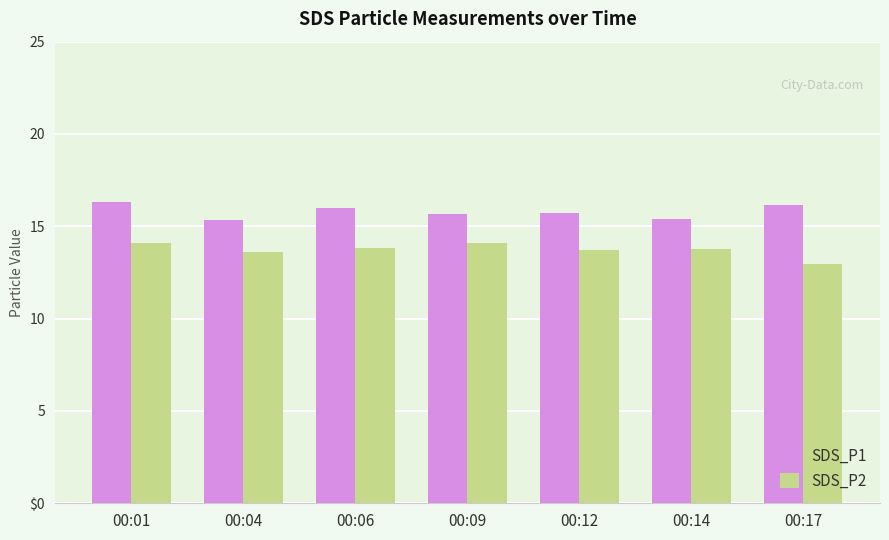

The SDS_P1 series shows 4.4 at 00:01. True or false?

False